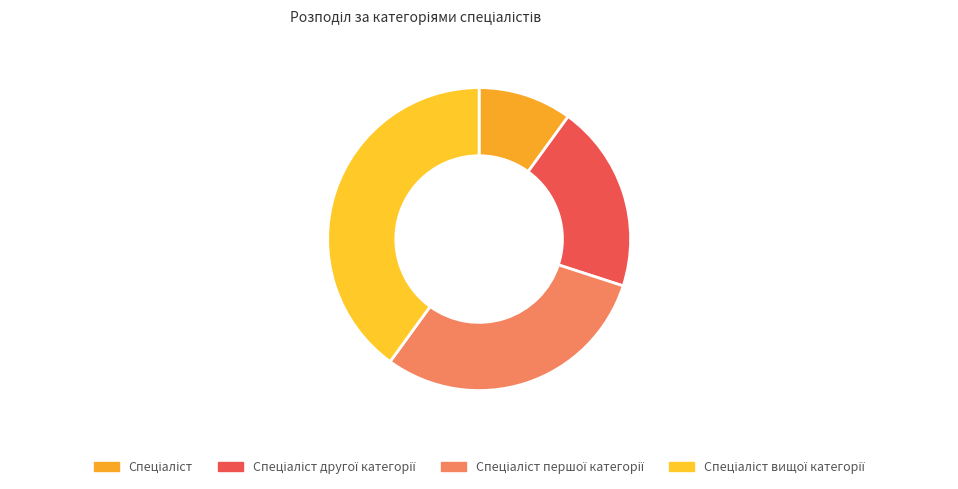

Does any single category account for the majority?

No